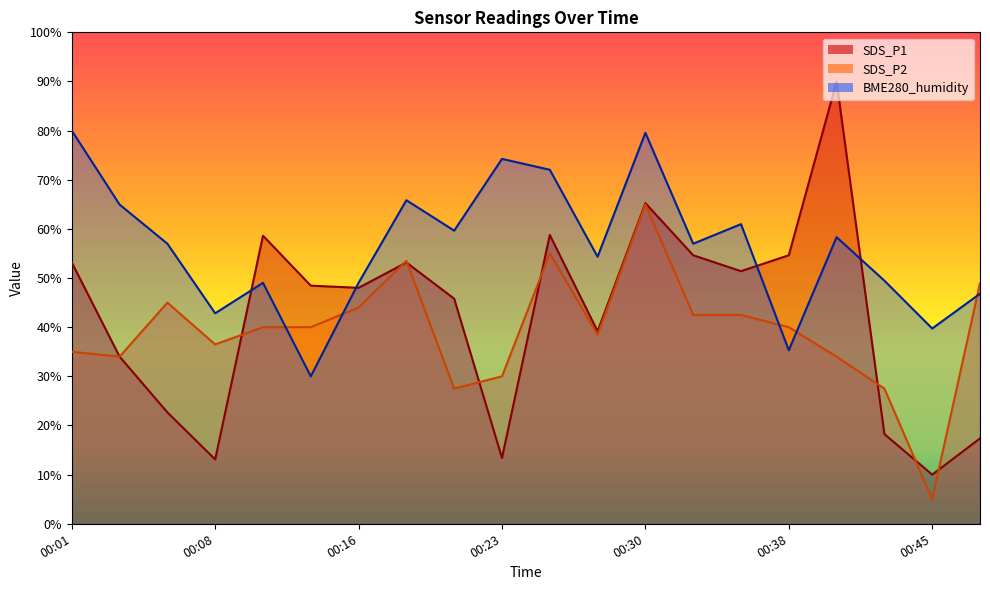

At which category does the chart reach its peak across all series?

00:40